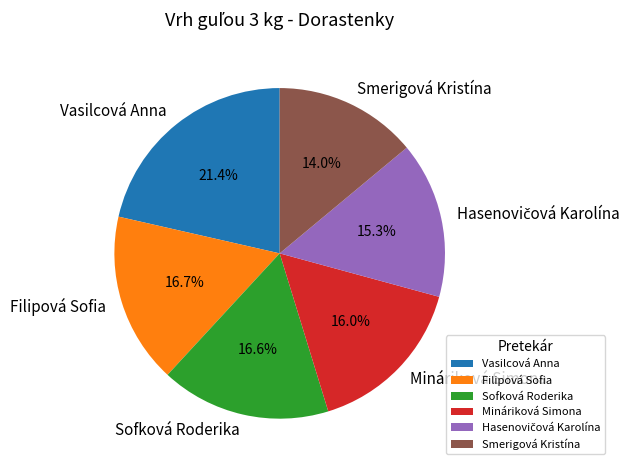

To the nearest percent, what percentage of the pie is Vasilcová Anna?

21%